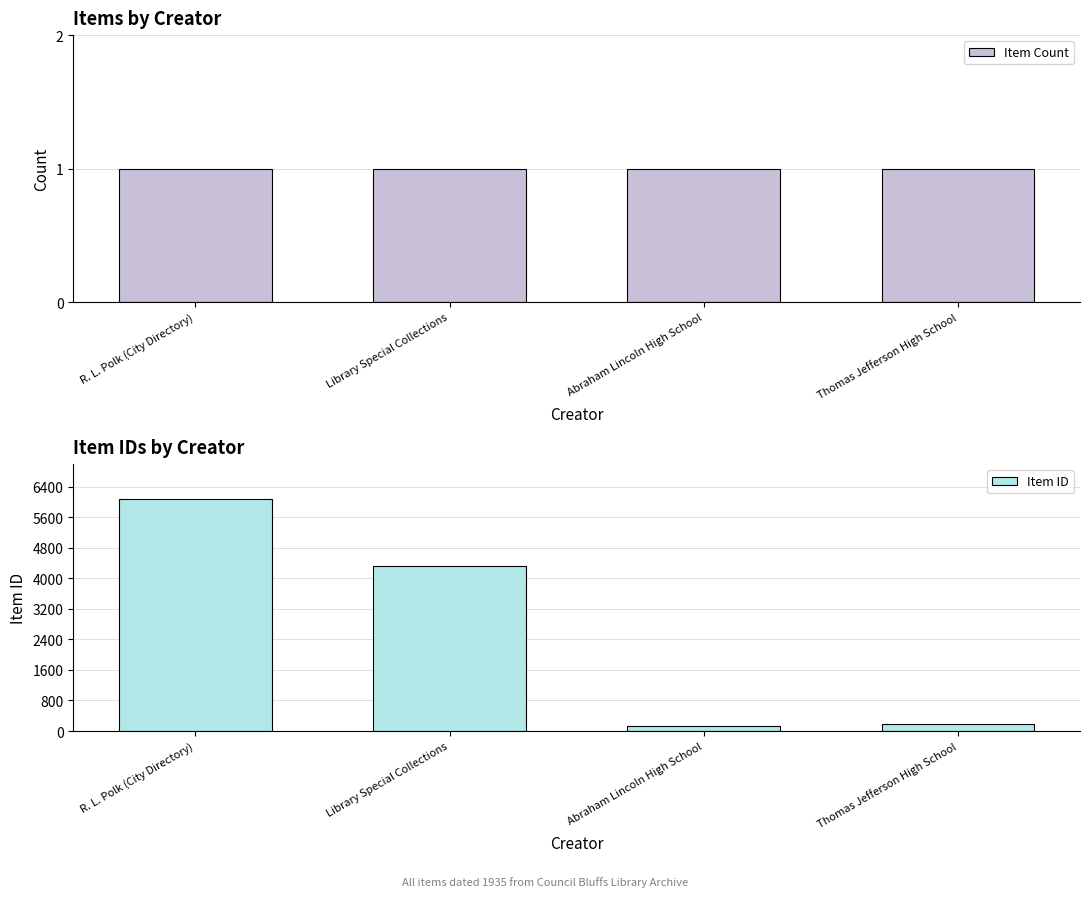

Which series has the largest range (max minus min)?

Item ID